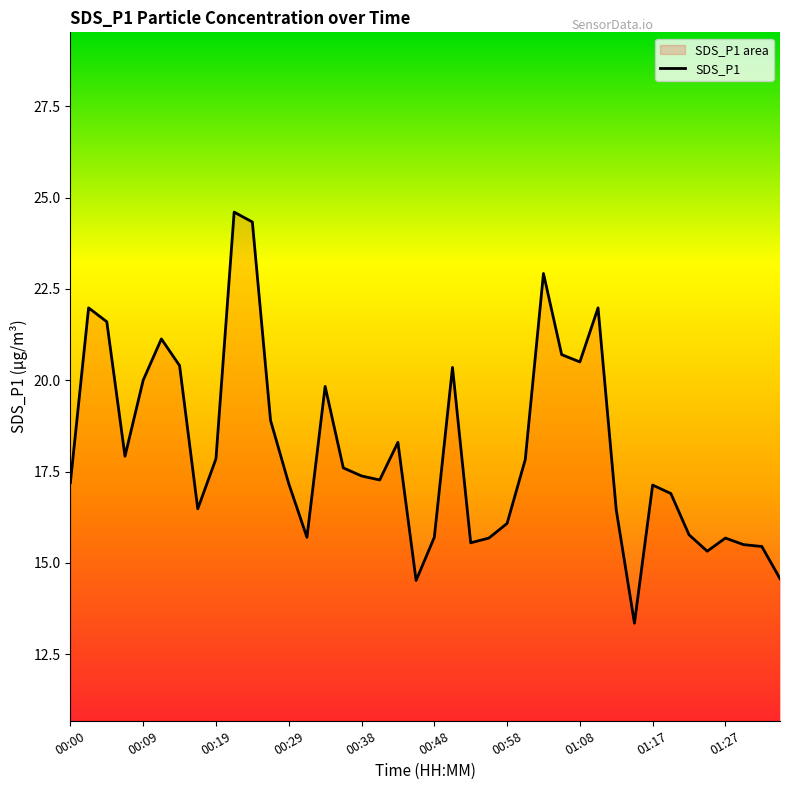

Does the chart have visible grid lines?

No